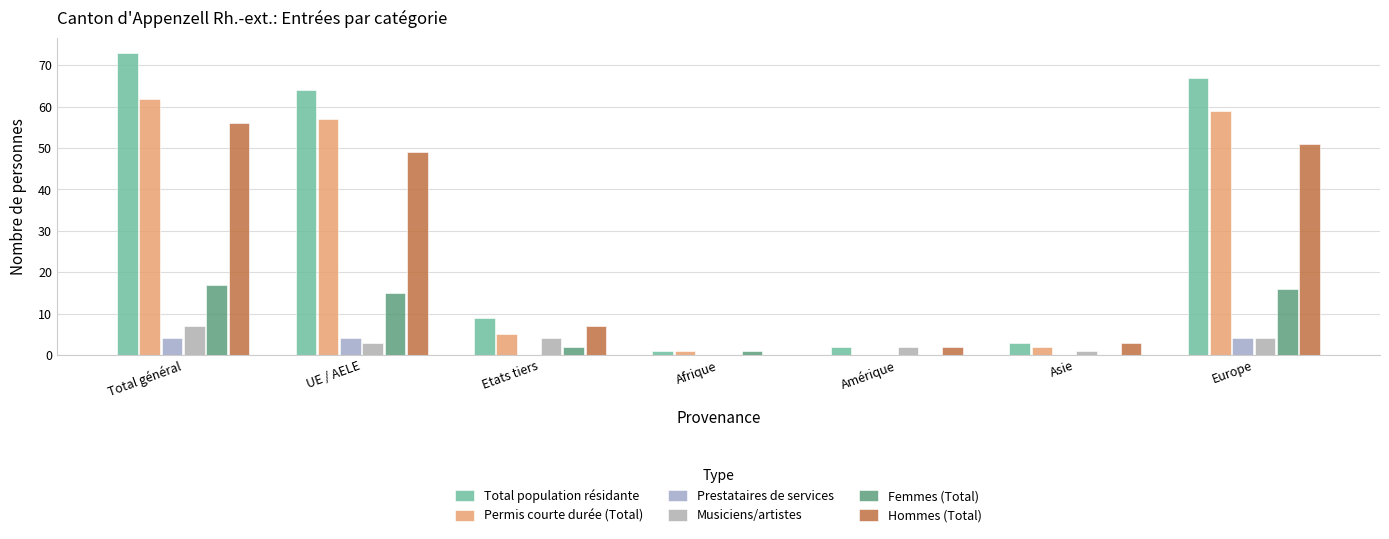

What is the difference between the maximum and minimum values in the Musiciens/artistes series?

7